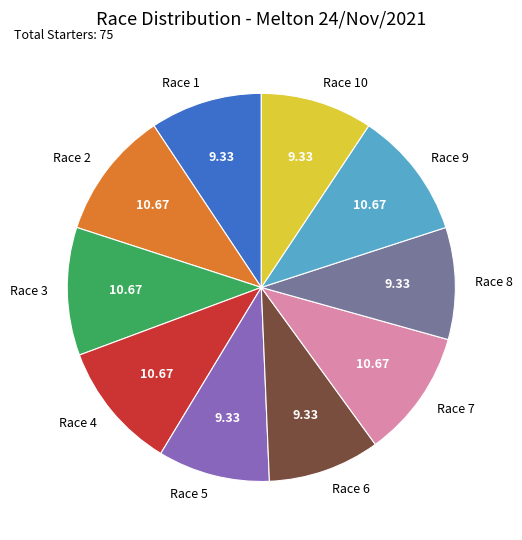

How many slices are in this pie chart?

10